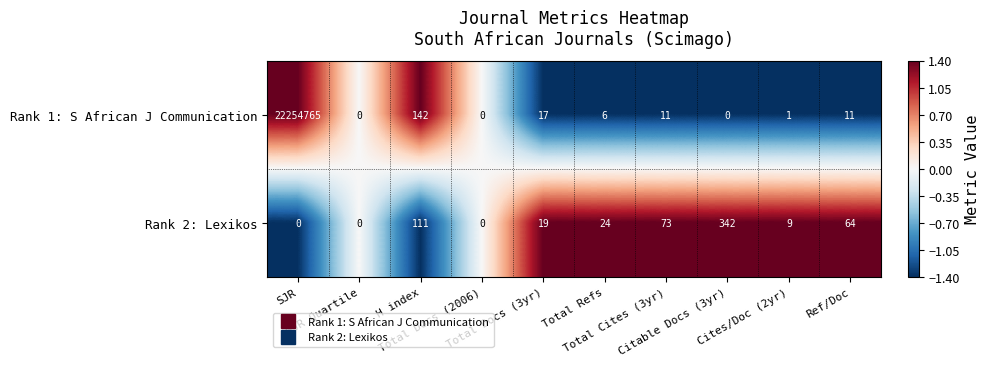

Which series has the widest spread of values?

Rank 1: S African J Communication